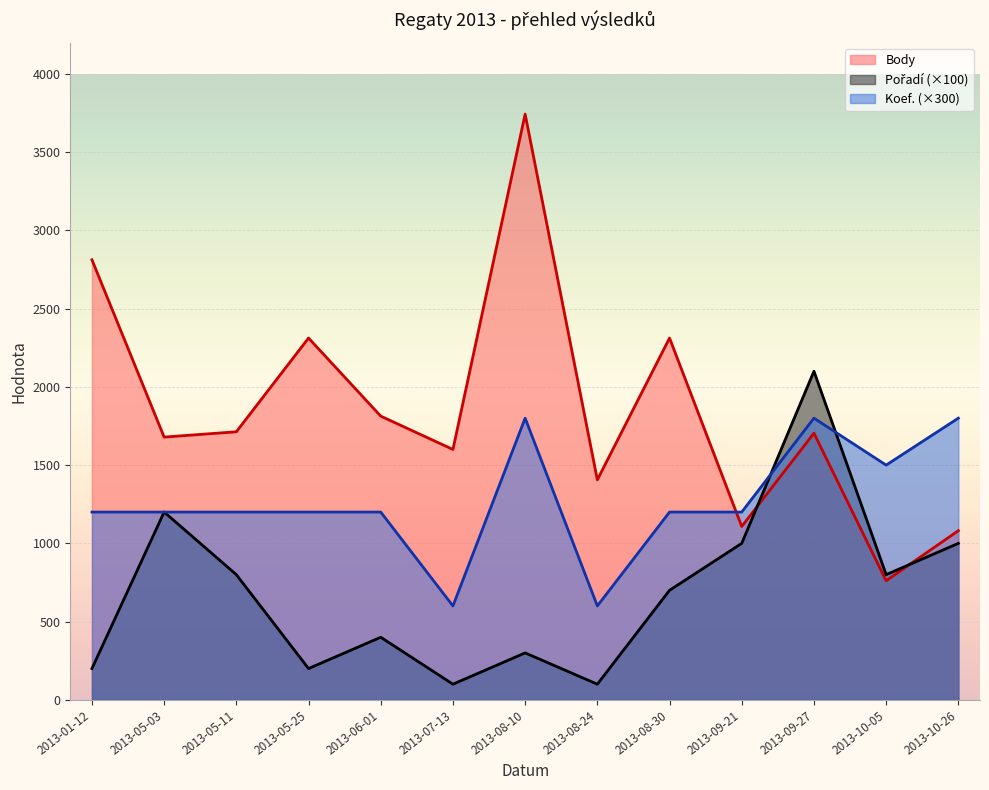

Does the chart display data point markers on the line(s)?

No